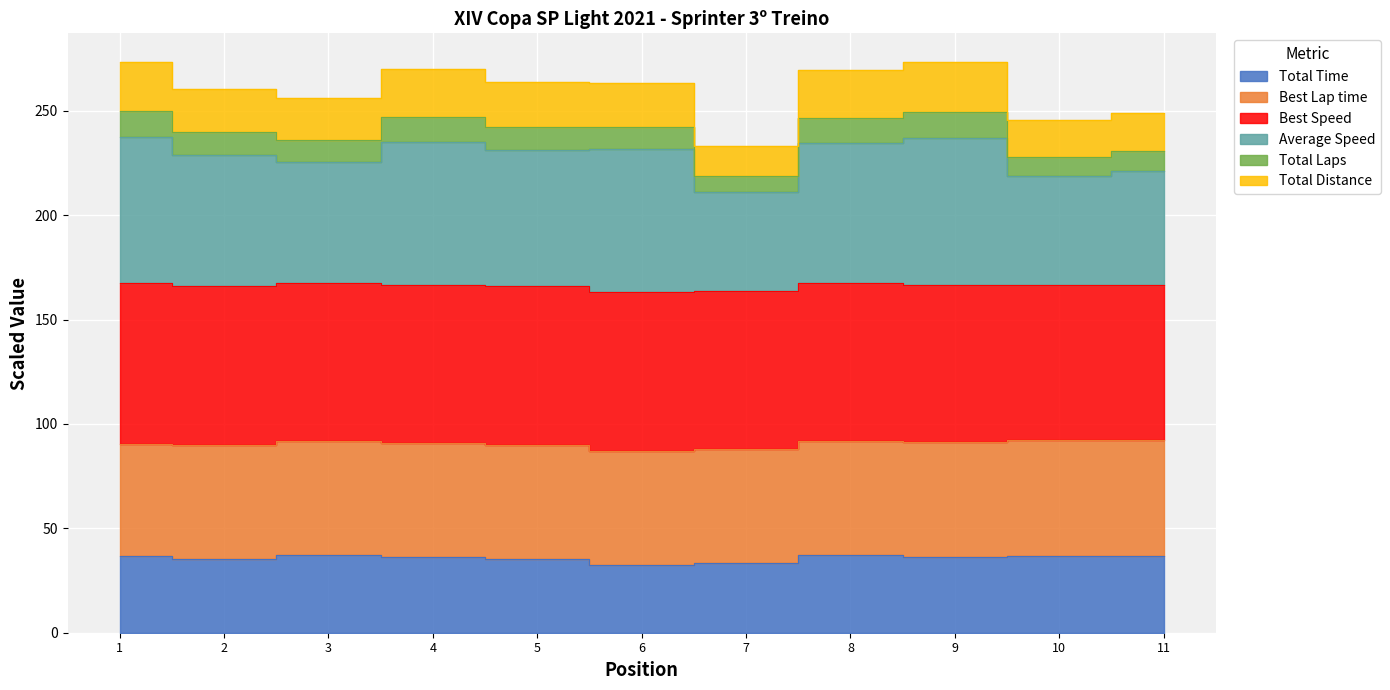

What position from the left is VICTOR HUGO GATTO?

10